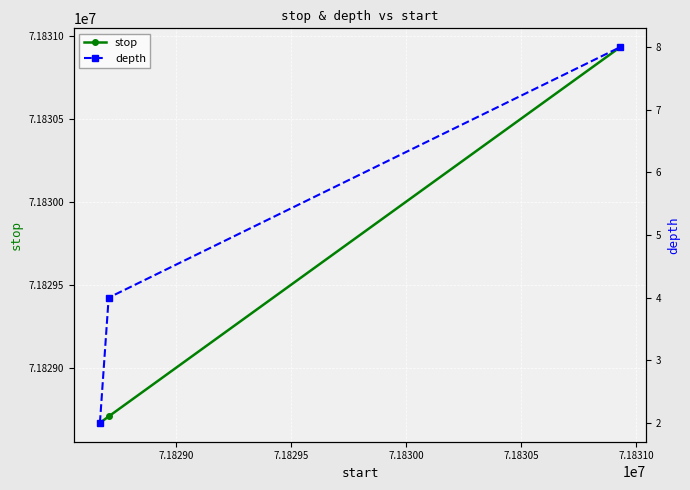

What is the value of the depth point at the 2nd from the left?

4